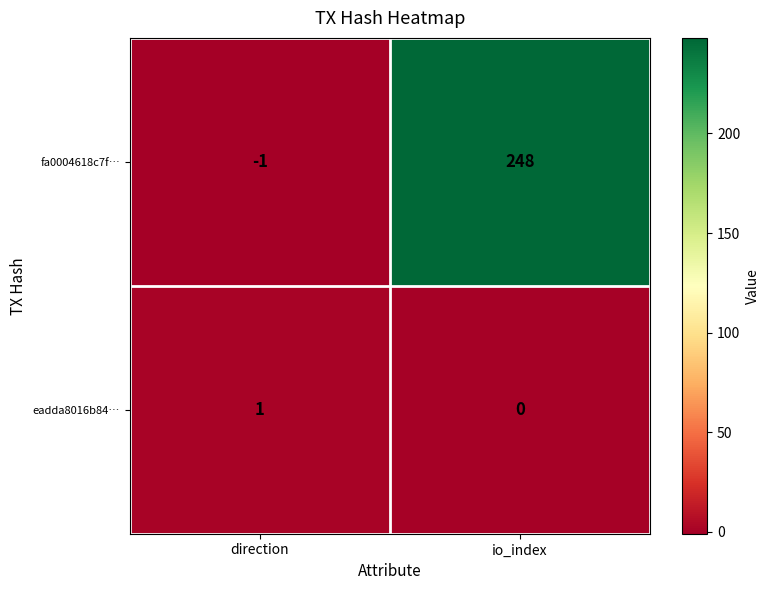

What is the greatest value displayed?

248